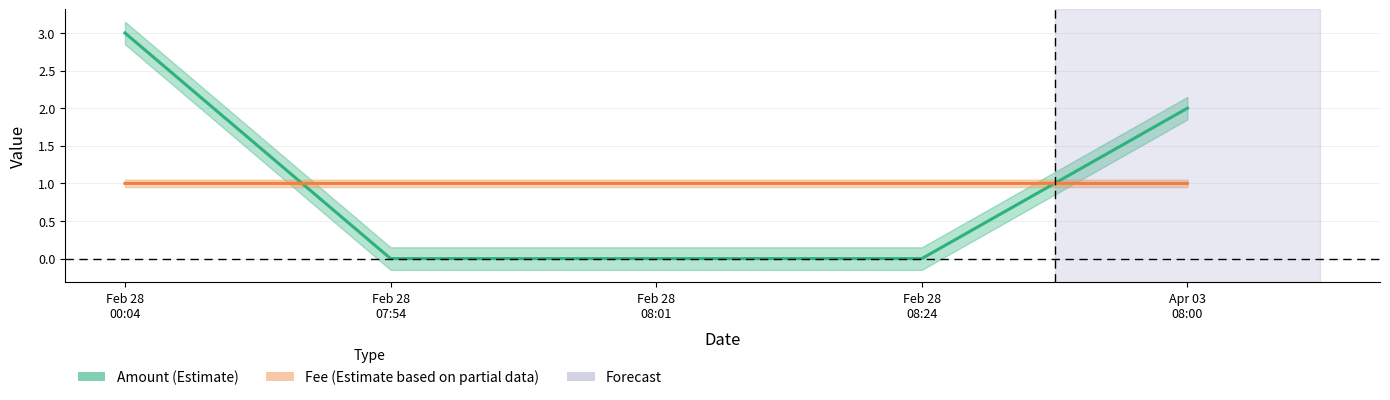

True or false: Amount (Estimate) and Fee (Estimate based on partial data) intersect in this chart.

True